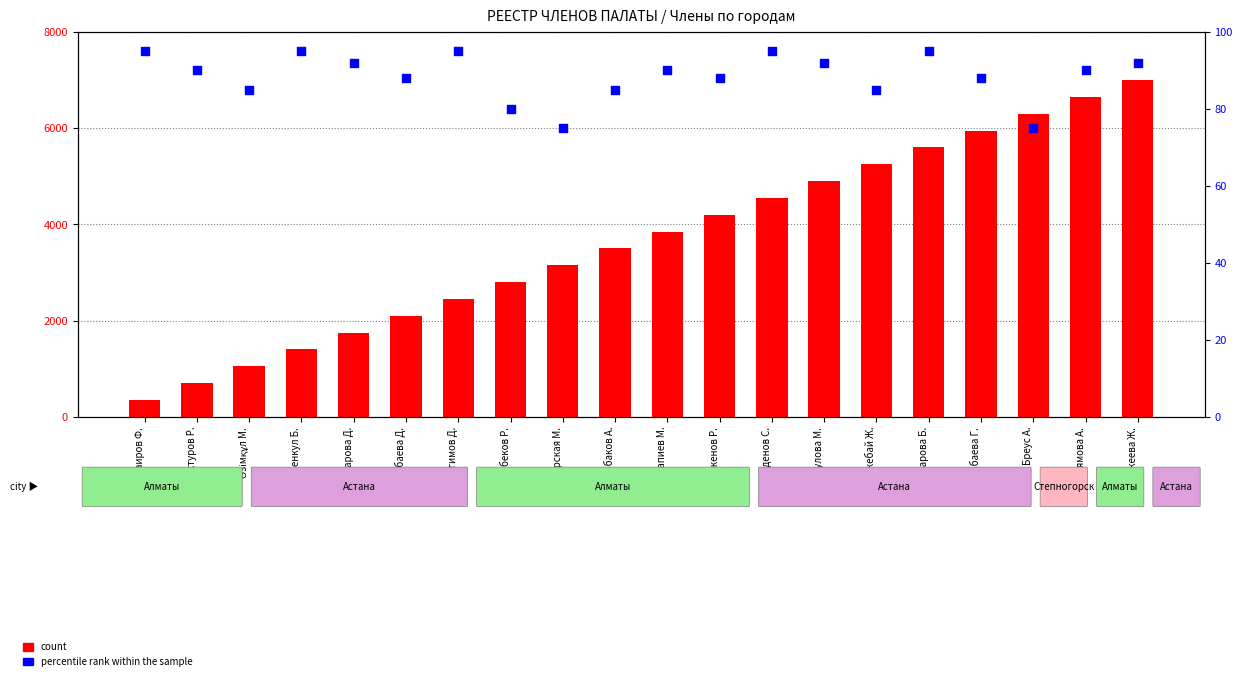

Which series contains the highest Y value?

count